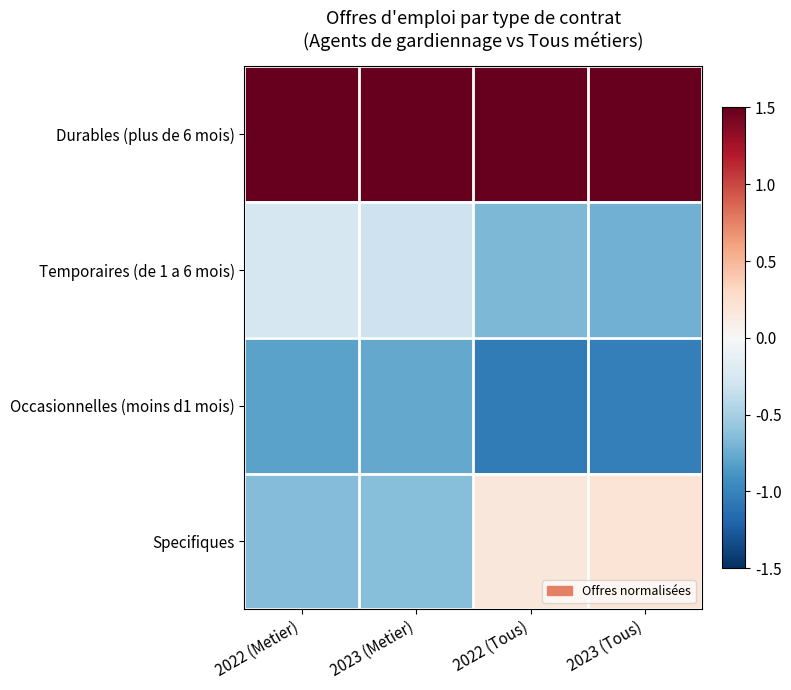

What is the difference between the highest and lowest values at 2022 (Metier)?

2.5